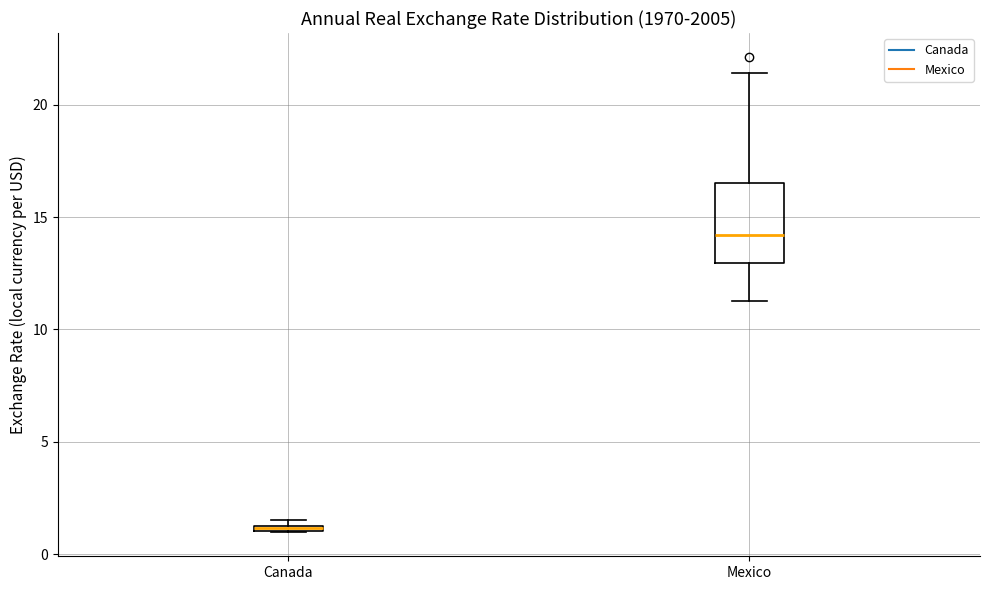

Which box's median line is the highest?

Mexico